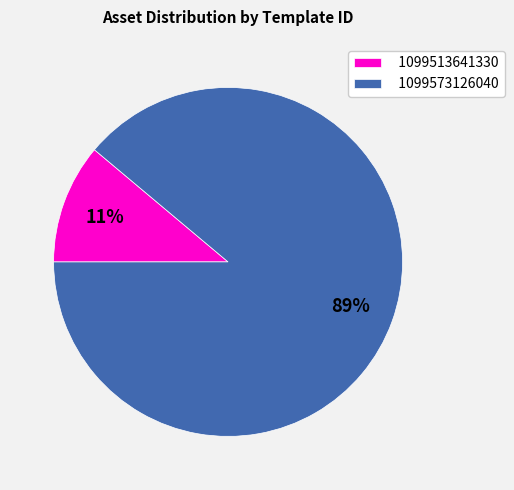

To the nearest percent, what is the difference between the largest and smallest slice percentages?

78%